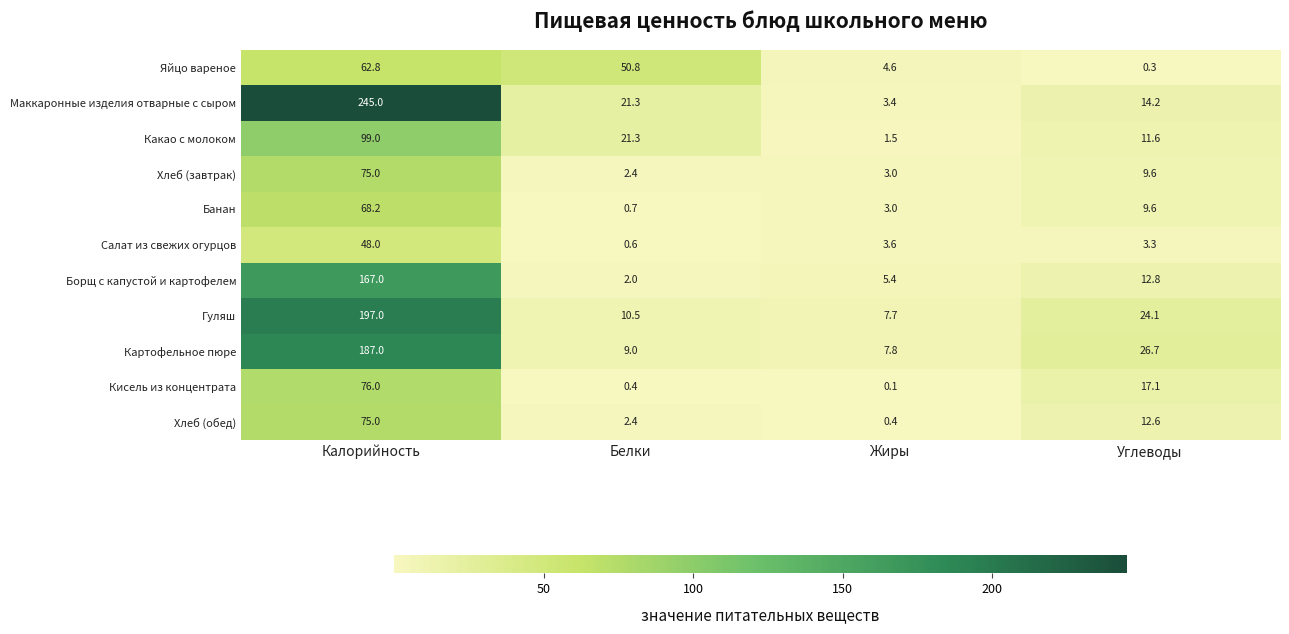

What is the total value across all series at Калорийность?

1300.0